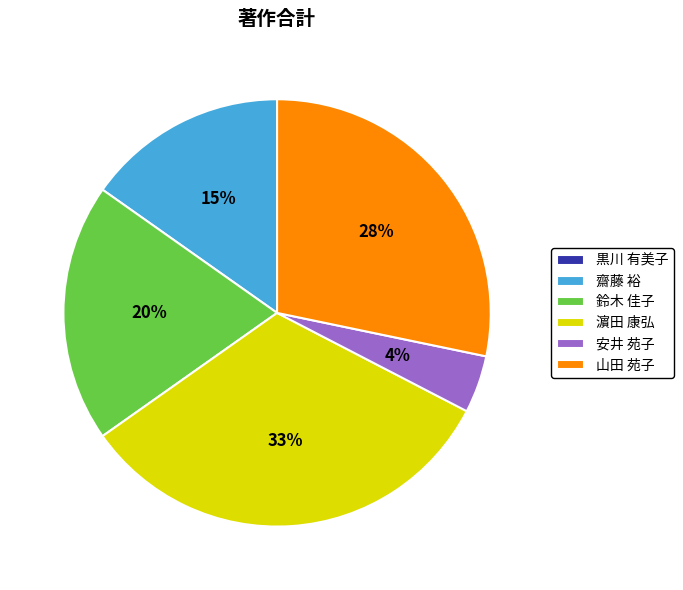

Is there a majority slice in this chart?

No